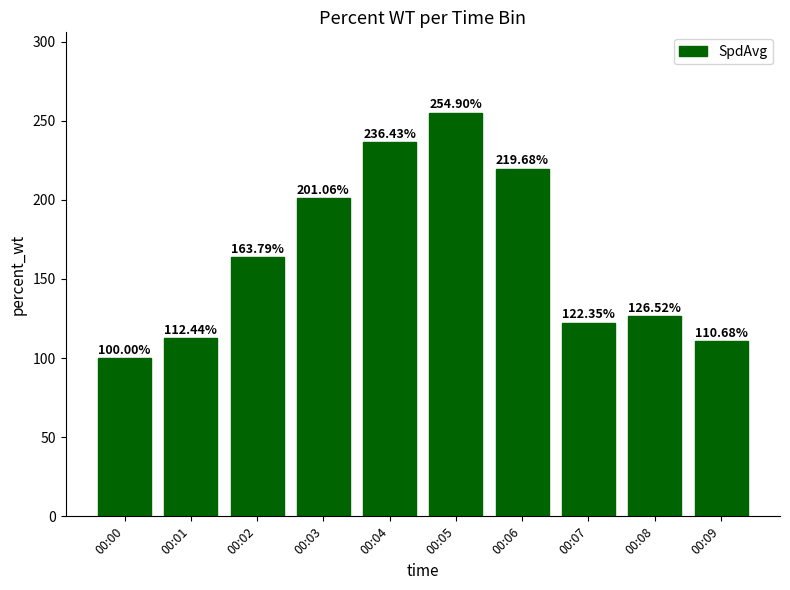

What is the approximate value at 00:03?

201.1